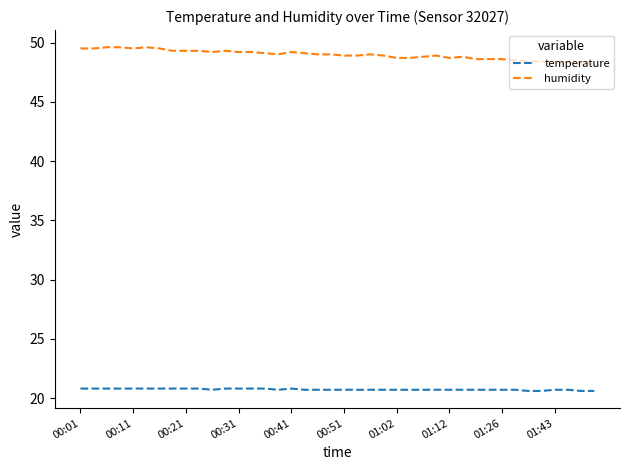

What is the greatest value displayed?

49.6